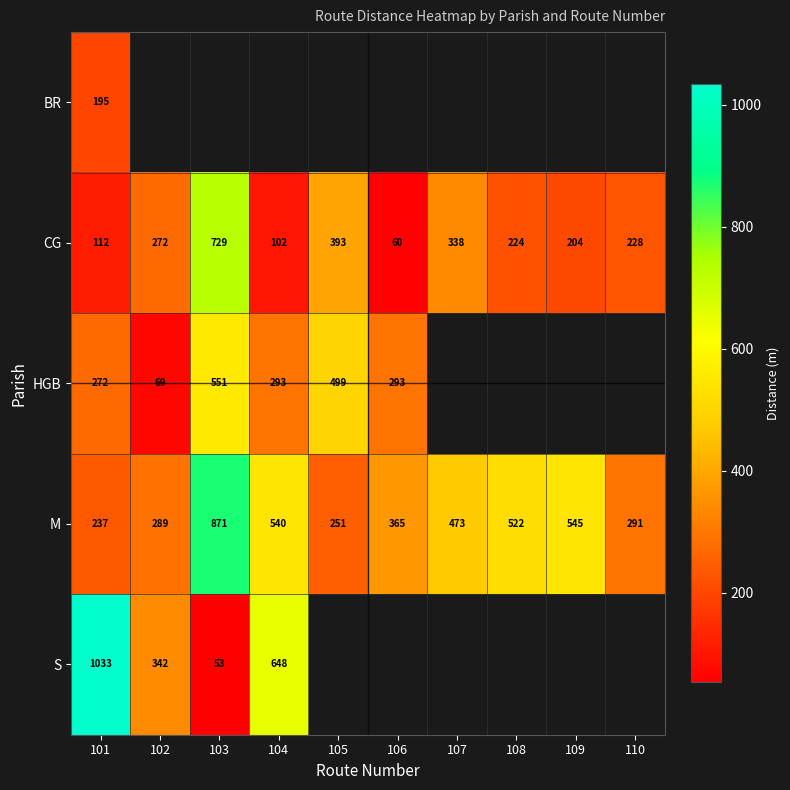

Is it true that S equals 1033 at 101?

True